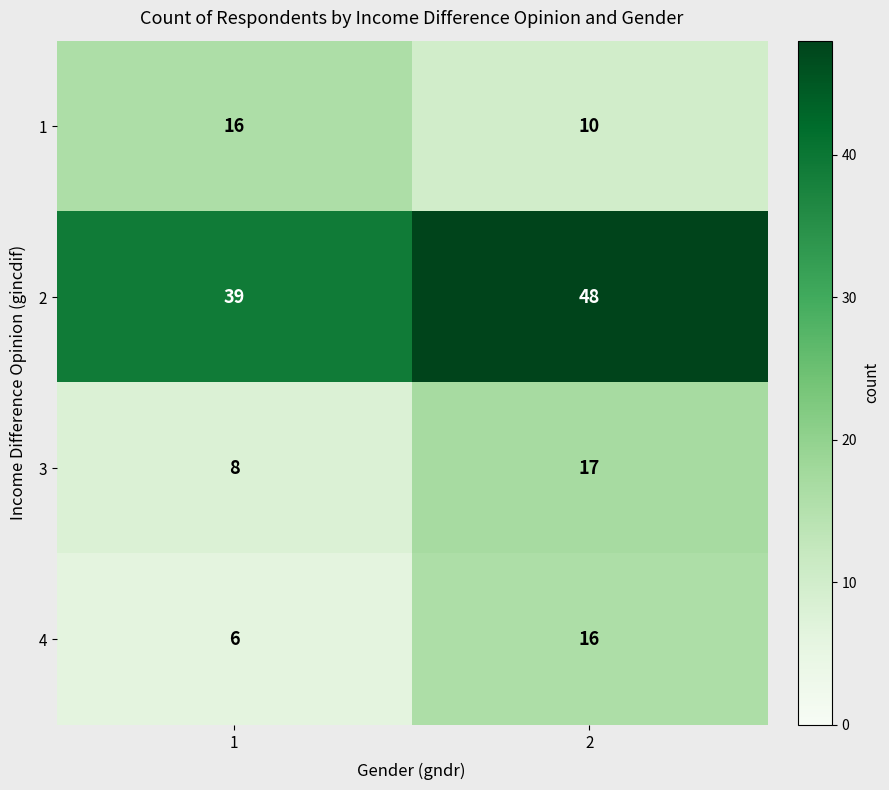

What is the sum of the 4 values at 1 and 2?

22